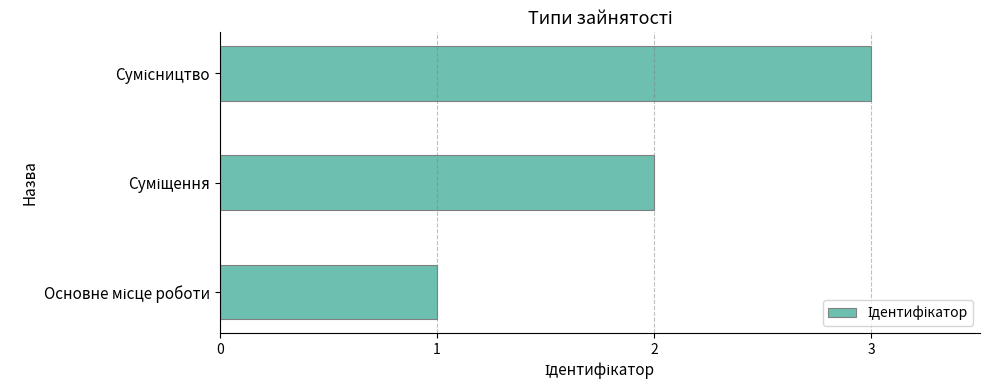

What is the greatest value displayed?

3